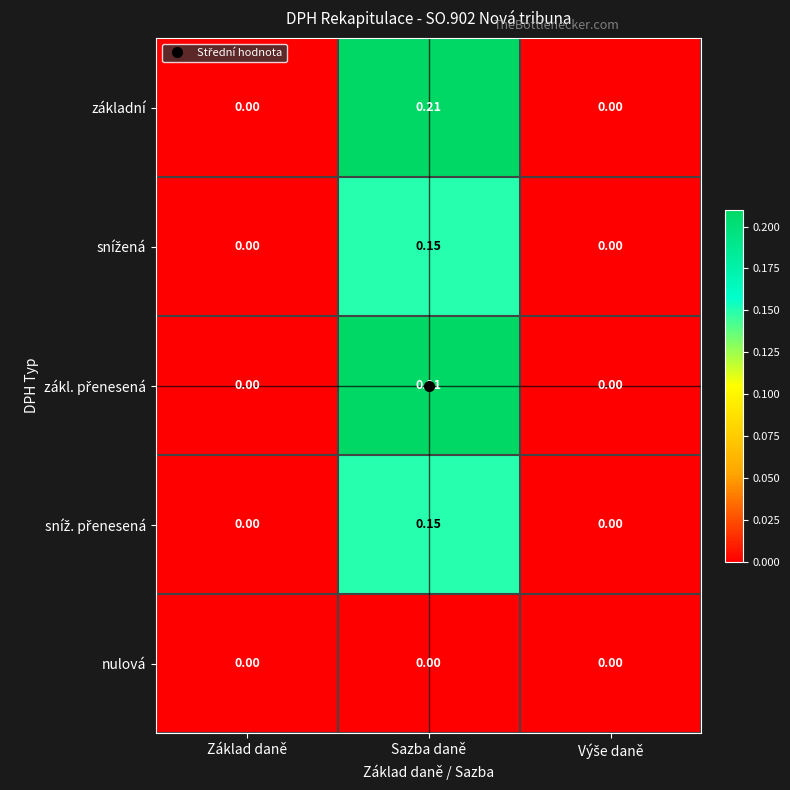

At which category is the sum across all series the highest?

Sazba daně